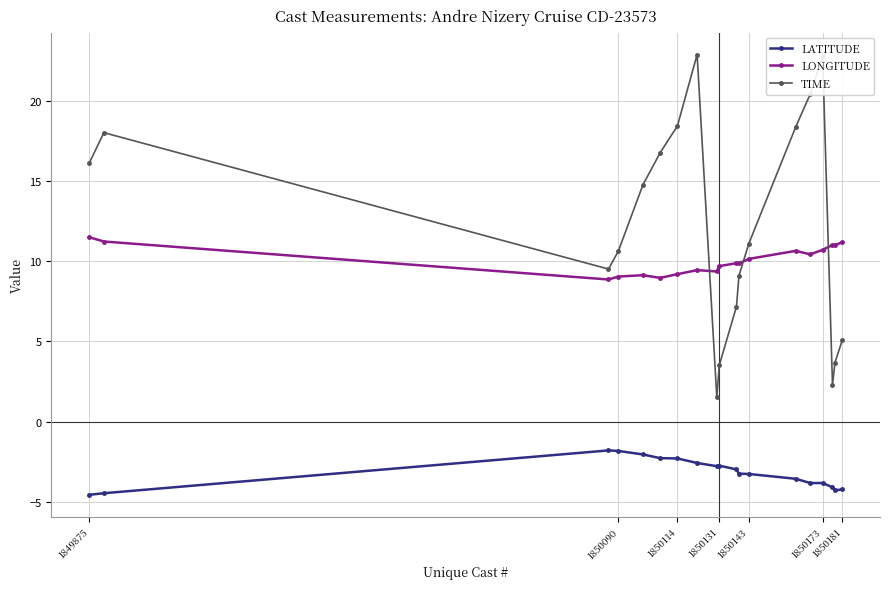

List the series in order of their peak value, highest first.

TIME, LONGITUDE, LATITUDE